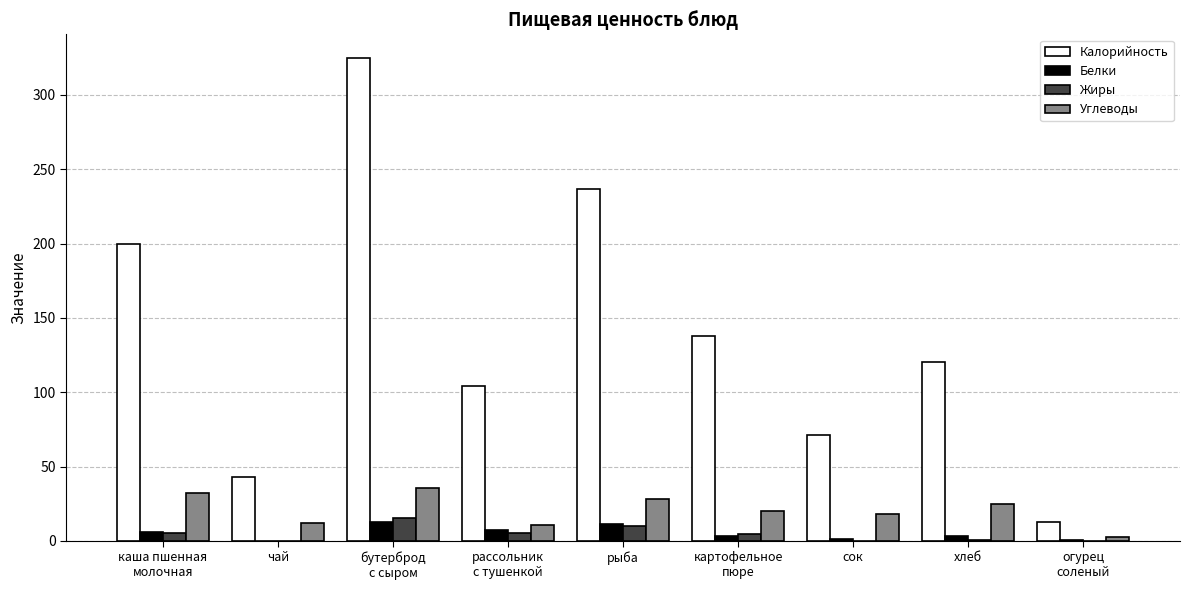

Is it true that Калорийность equals 120.0 at хлеб?

True